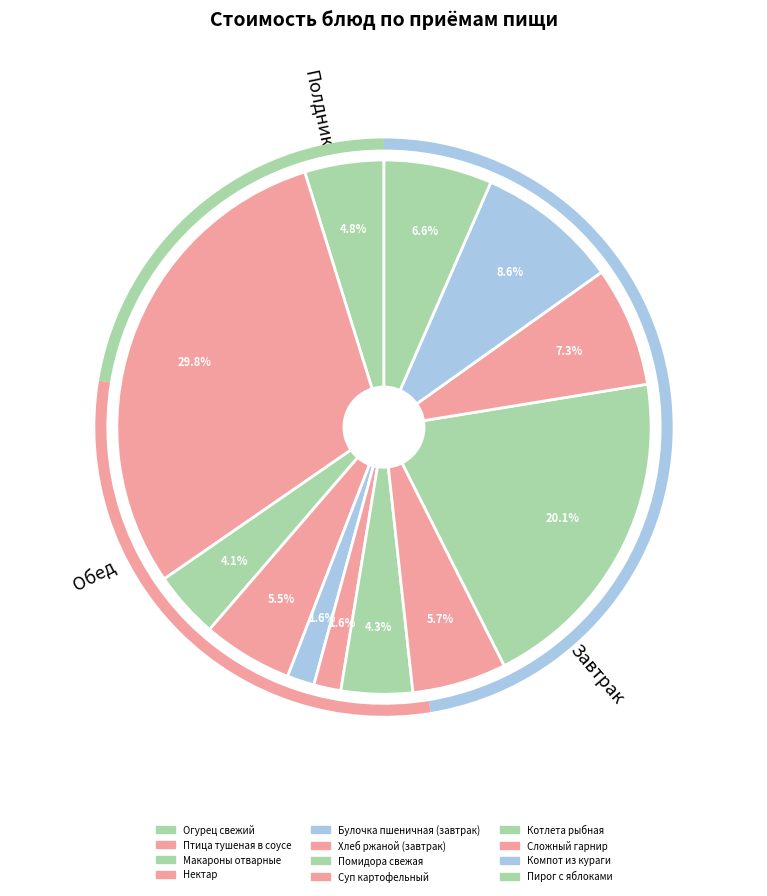

How many segments does this pie chart have?

12